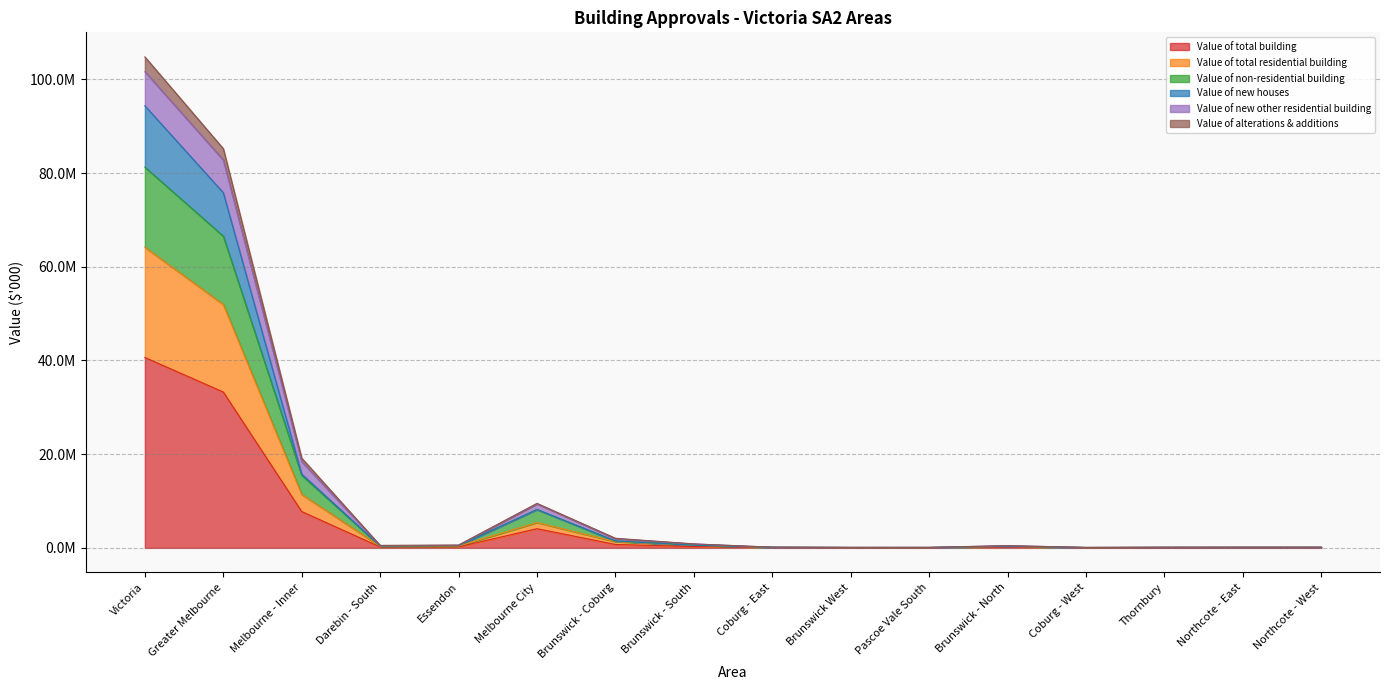

Does the chart display data point markers on the line(s)?

No